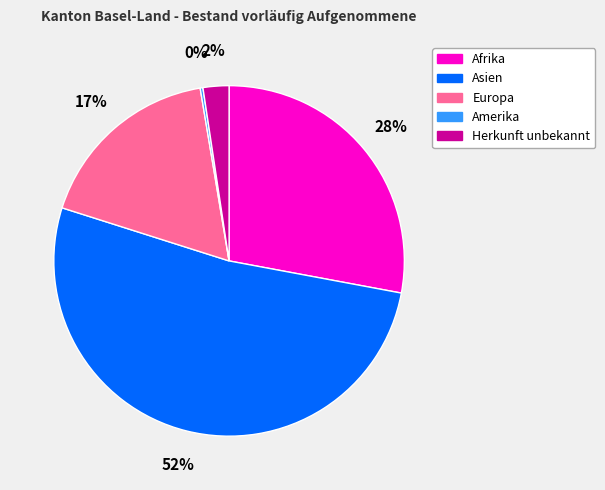

Is there any slice that represents more than half of the pie?

Yes